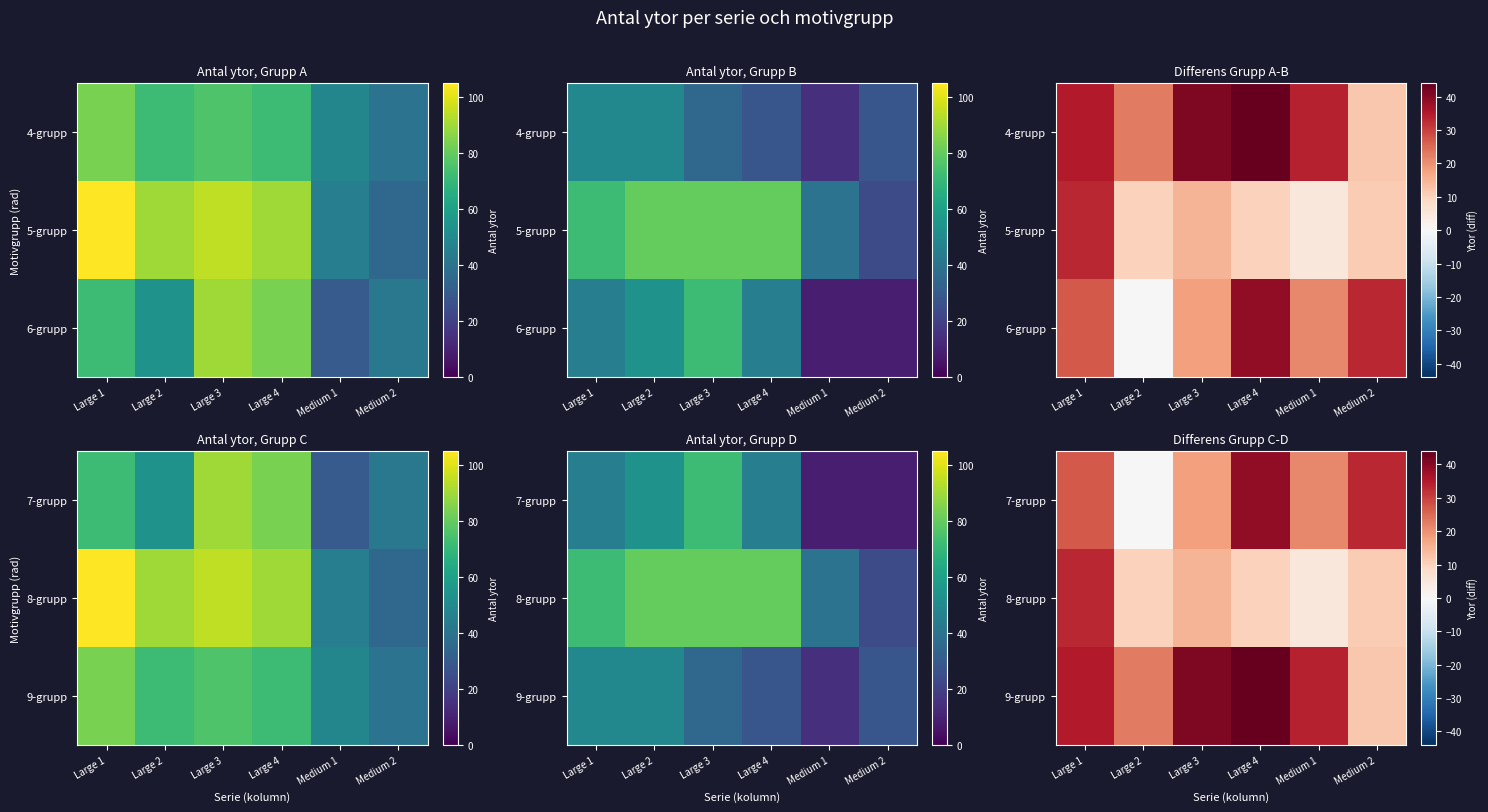

Is it true that 7-grupp equals 55 at Large 4?

False